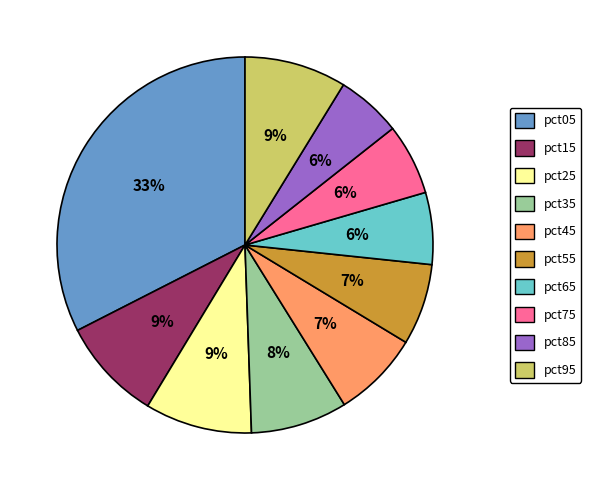

To the nearest percent, what is the difference between the largest and smallest slice percentages?

27%